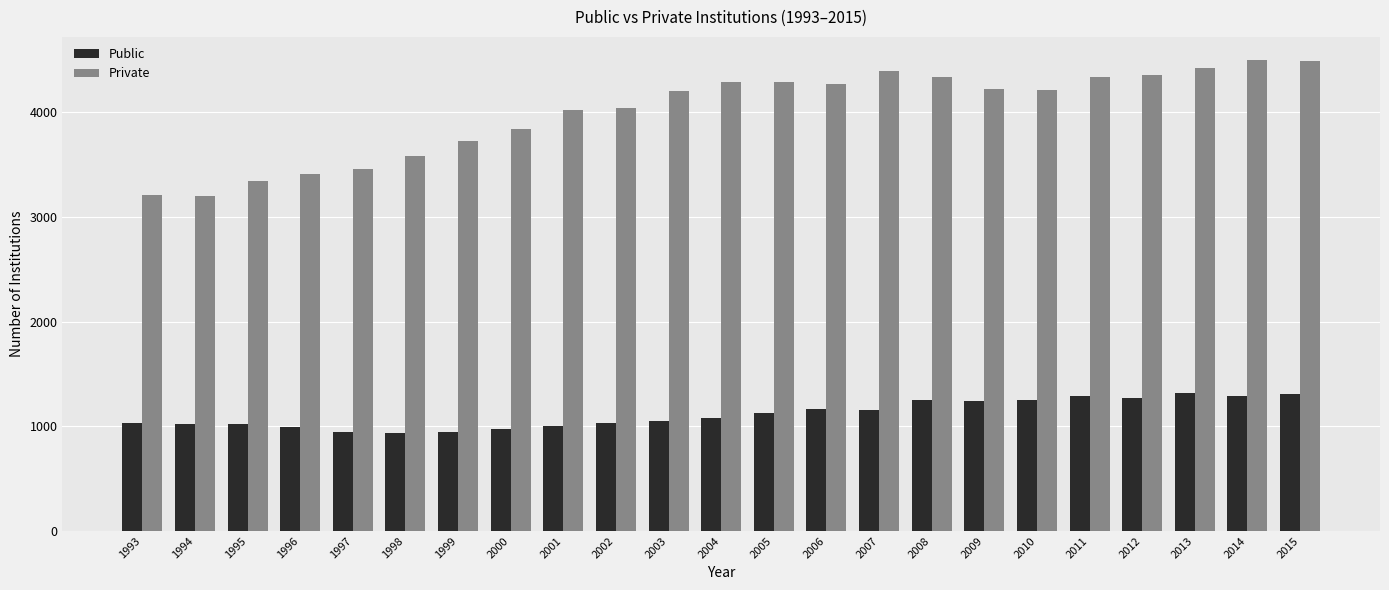

Which series has the largest total across all categories?

Private